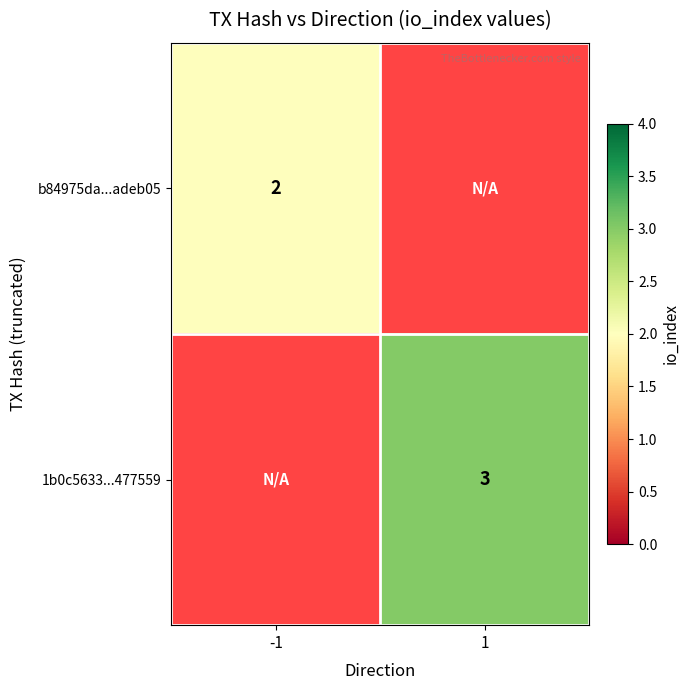

The value of 1b0c5633...477559 at 1 is 4. True or false?

False